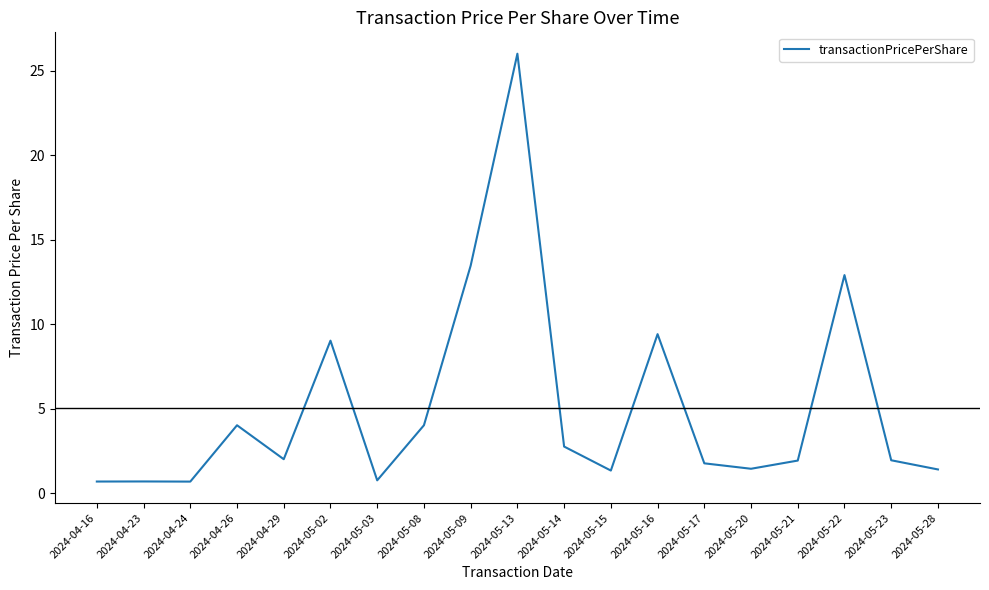

What is the sum of the values at 2024-05-23 and 2024-05-14?

4.7